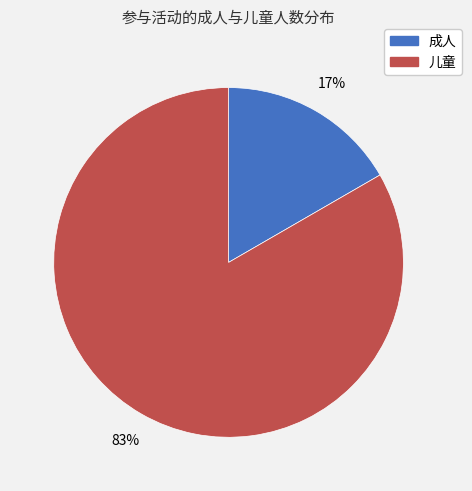

To the nearest percent, what is the average slice percentage?

50%